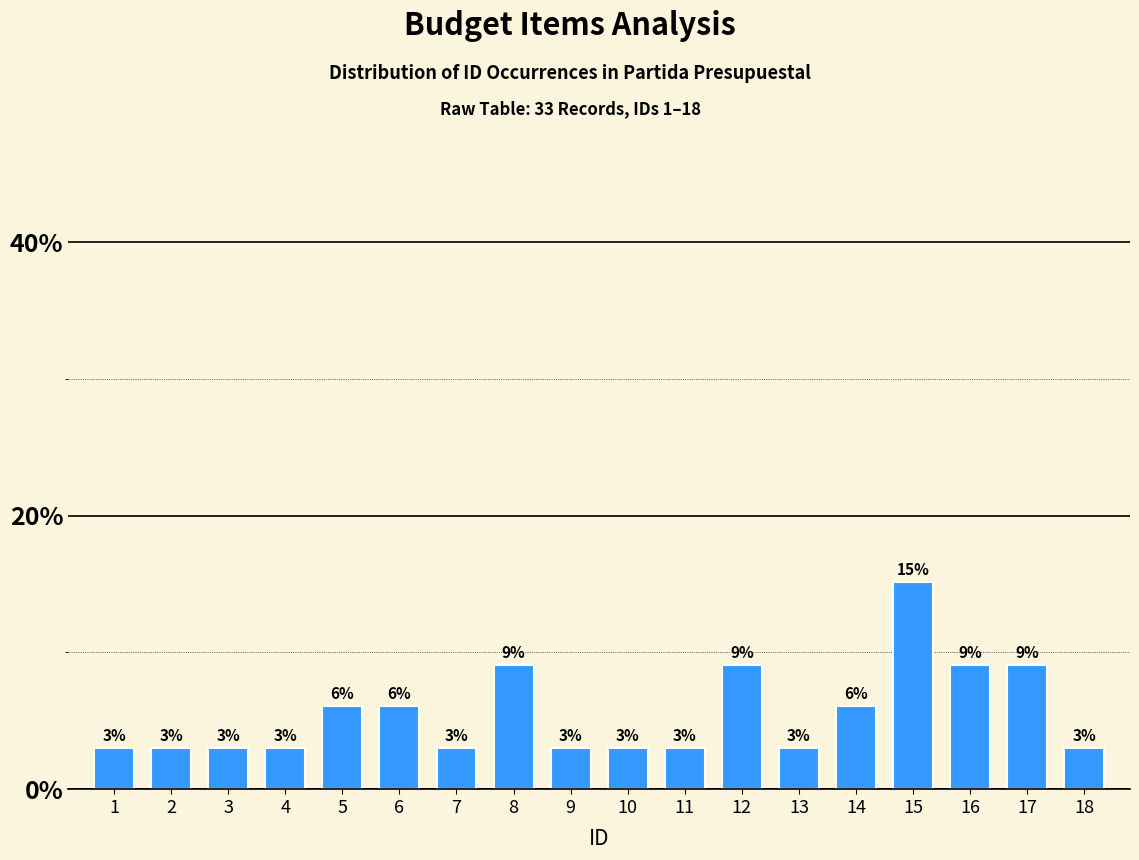

The value at 16 is 5.9. True or false?

False